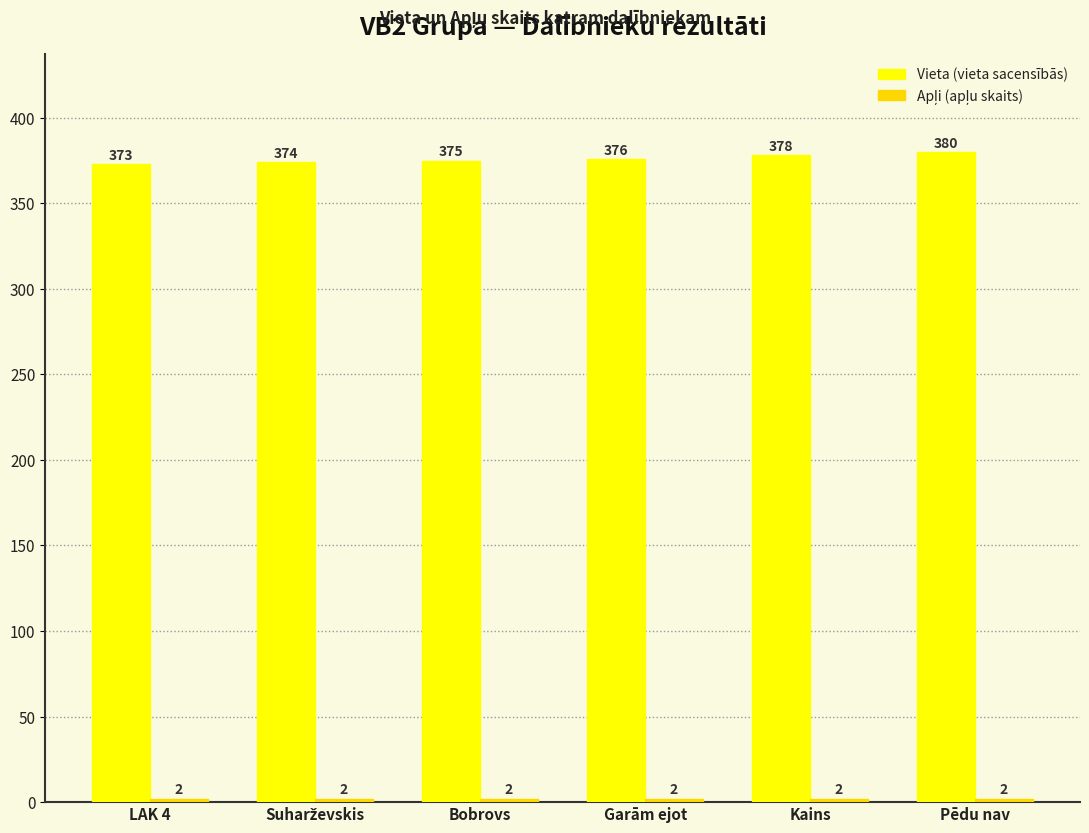

At which category is the sum across all series the highest?

Pēdu nav